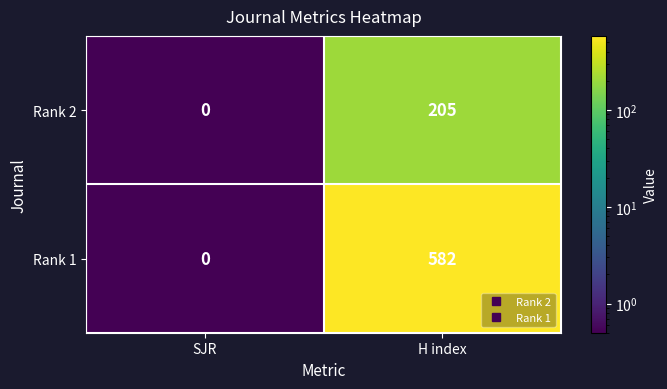

How many data points does each series have?

2